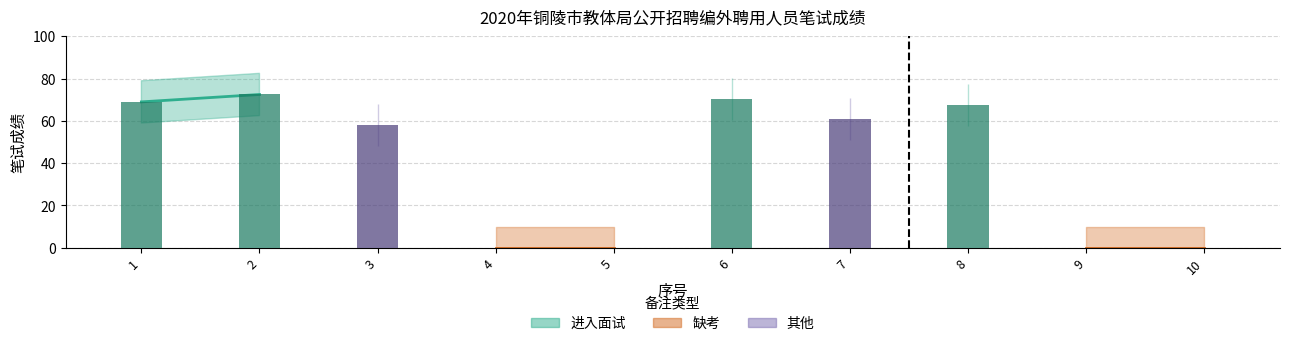

Reading left to right, what are all the values shown in this chart?

Score: 69.0	72.5	58.0	0.0	0.0	70.5	61.0	67.5	0.0	0.0
Upper Bound: 79.0	82.5	68.0	10.0	10.0	80.5	71.0	77.5	10.0	10.0
Lower Bound: 59.0	62.5	48.0	0.0	0.0	60.5	51.0	57.5	0.0	0.0